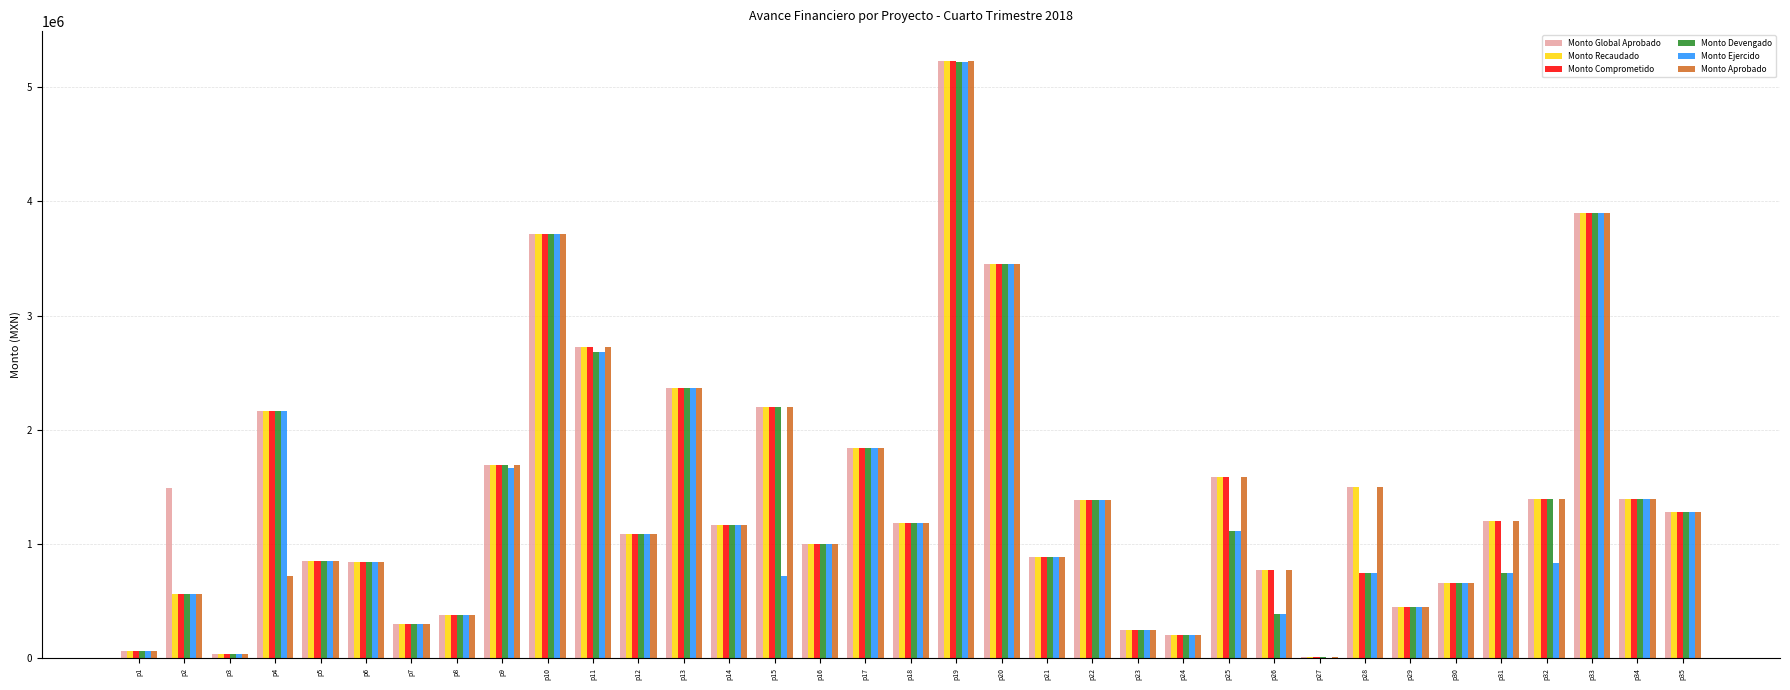

Where is Monto Comprometido nearest to the value 2618861?

p11